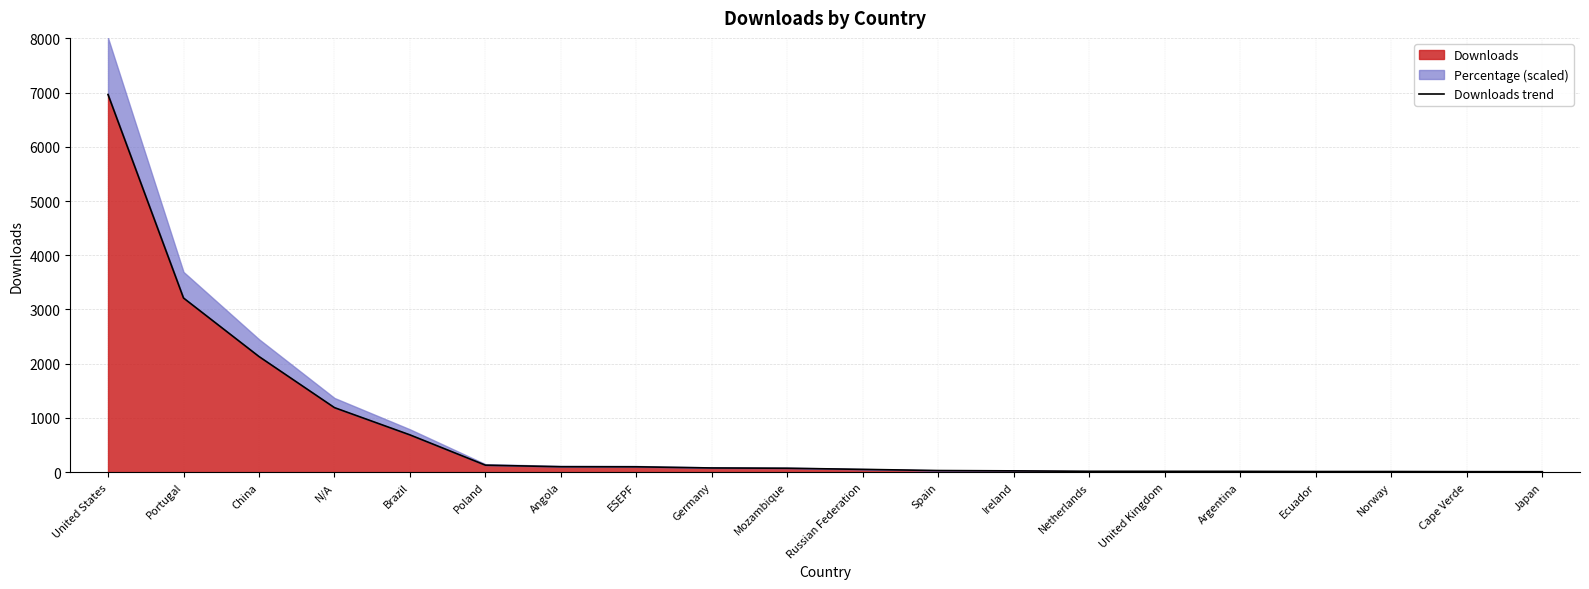

List the labels in order of value, smallest first.

Japan, Cape Verde, Ecuador, Norway, Argentina, United Kingdom, Netherlands, Ireland, Spain, Russian Federation, Mozambique, Germany, ESEPF, Angola, Poland, Brazil, N/A, China, Portugal, United States